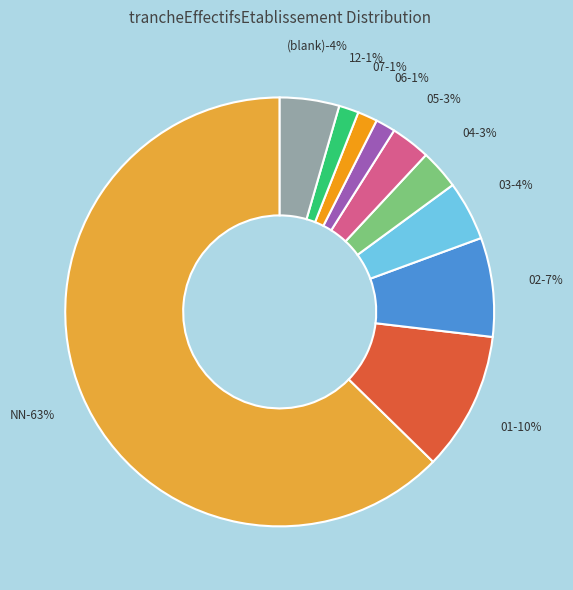

The NN slice represents 11% of the pie. True or false?

False